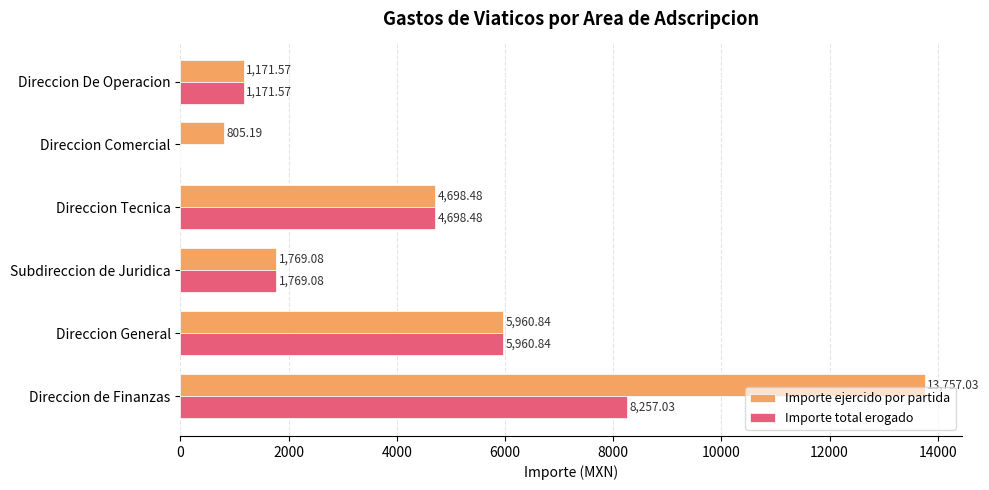

Which series changed the most between Direccion de Finanzas and Subdireccion de Juridica?

Importe ejercido por partida